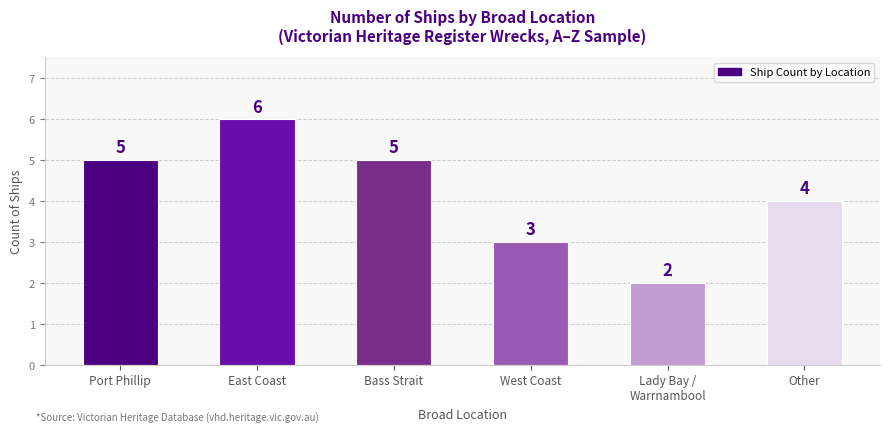

Which label corresponds to the smallest value in the chart?

Lady Bay /
Warrnambool